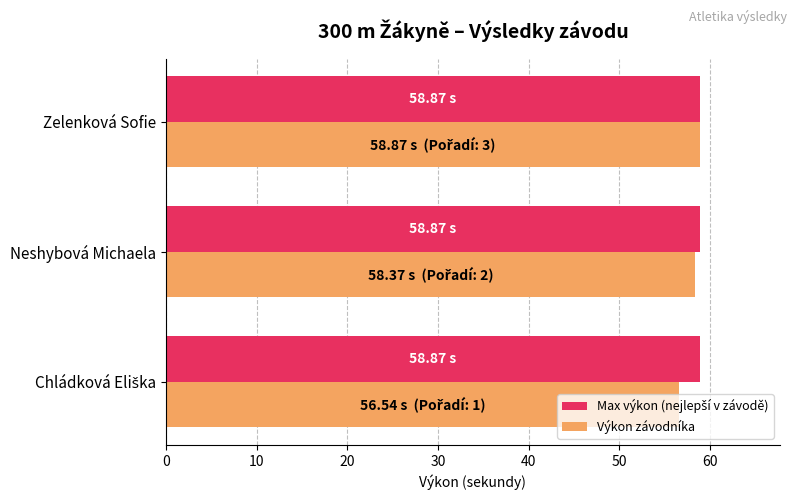

What is the sum of all Výkon závodníka values?

173.8